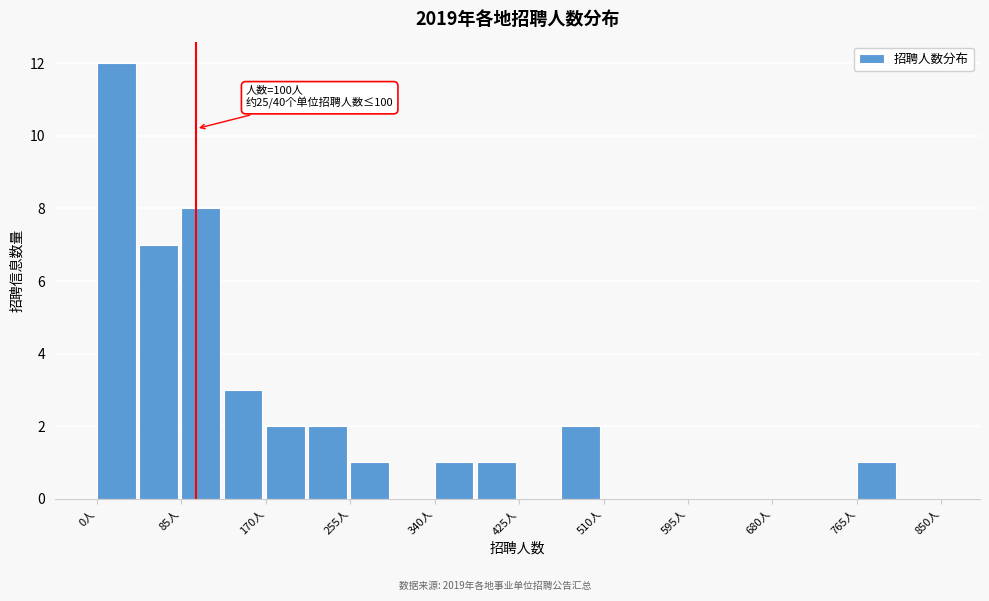

Which range on the x-axis has the tallest bar?

0 to 40